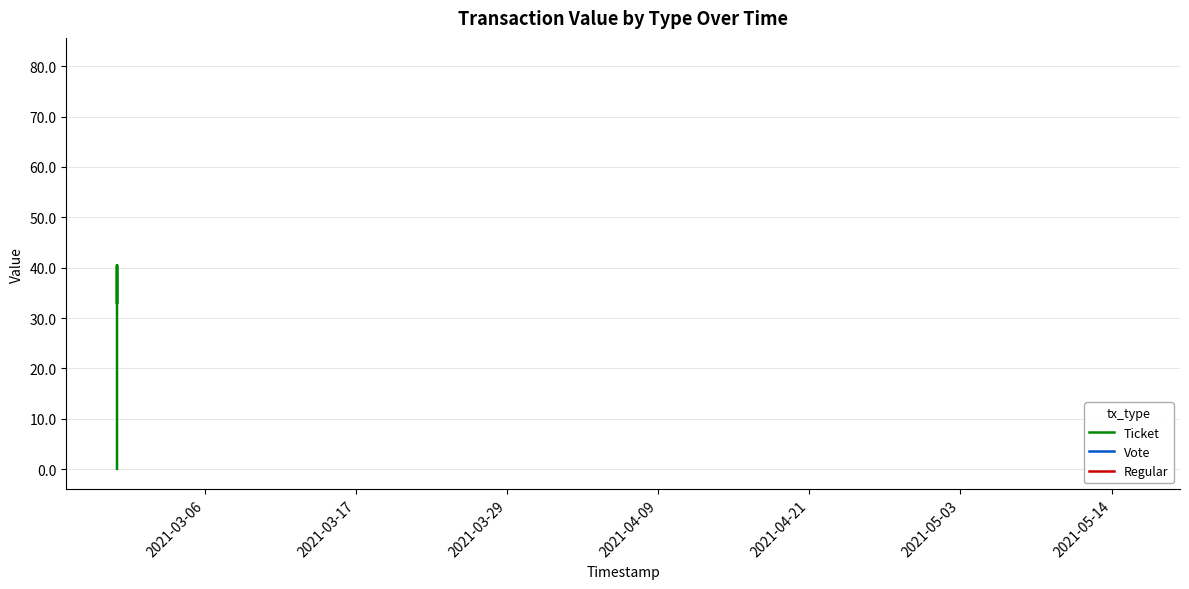

How many points are higher than both their immediate neighbors (excluding endpoints)?

1